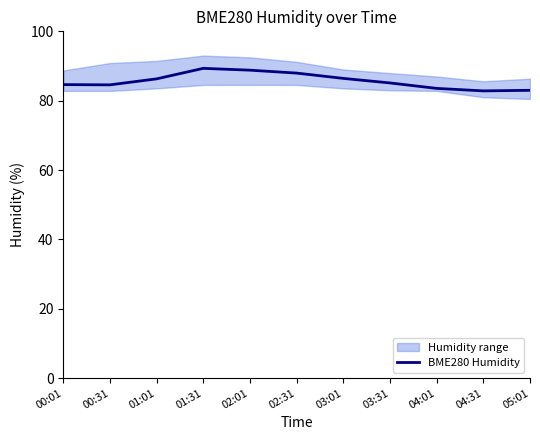

How many interior local valleys (lower than both neighbors) does the data have?

2